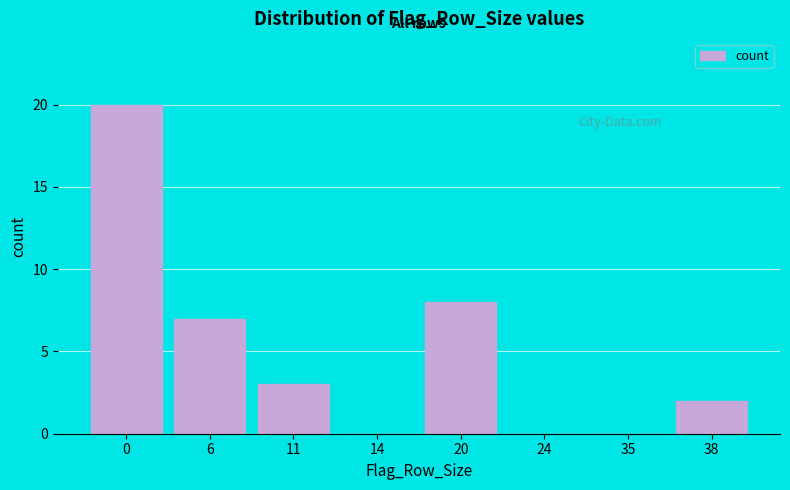

Reading left to right, list all the values displayed in this chart.

0=20	6=7	11=3	14=0	20=8	24=0	35=0	38=2